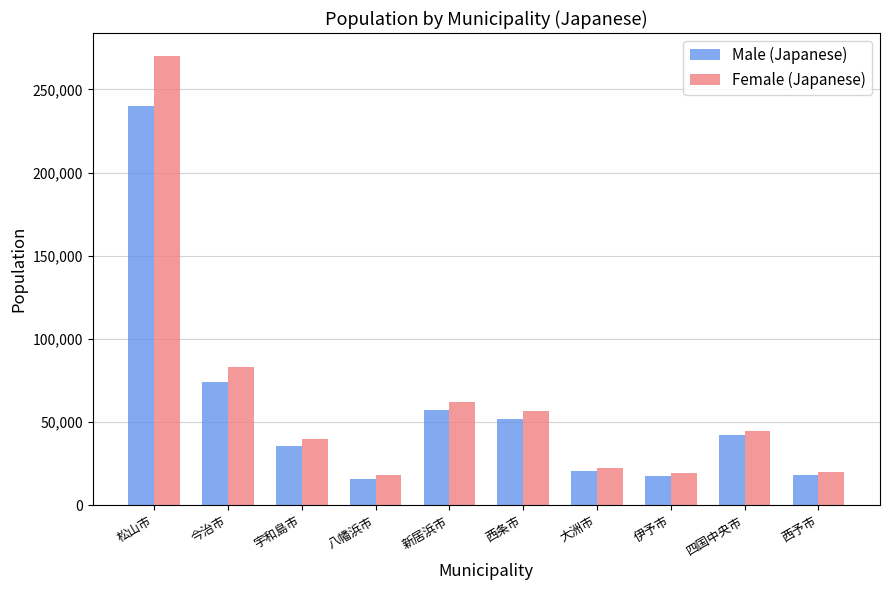

What is the label of the 2nd bar from the right?

四国中央市